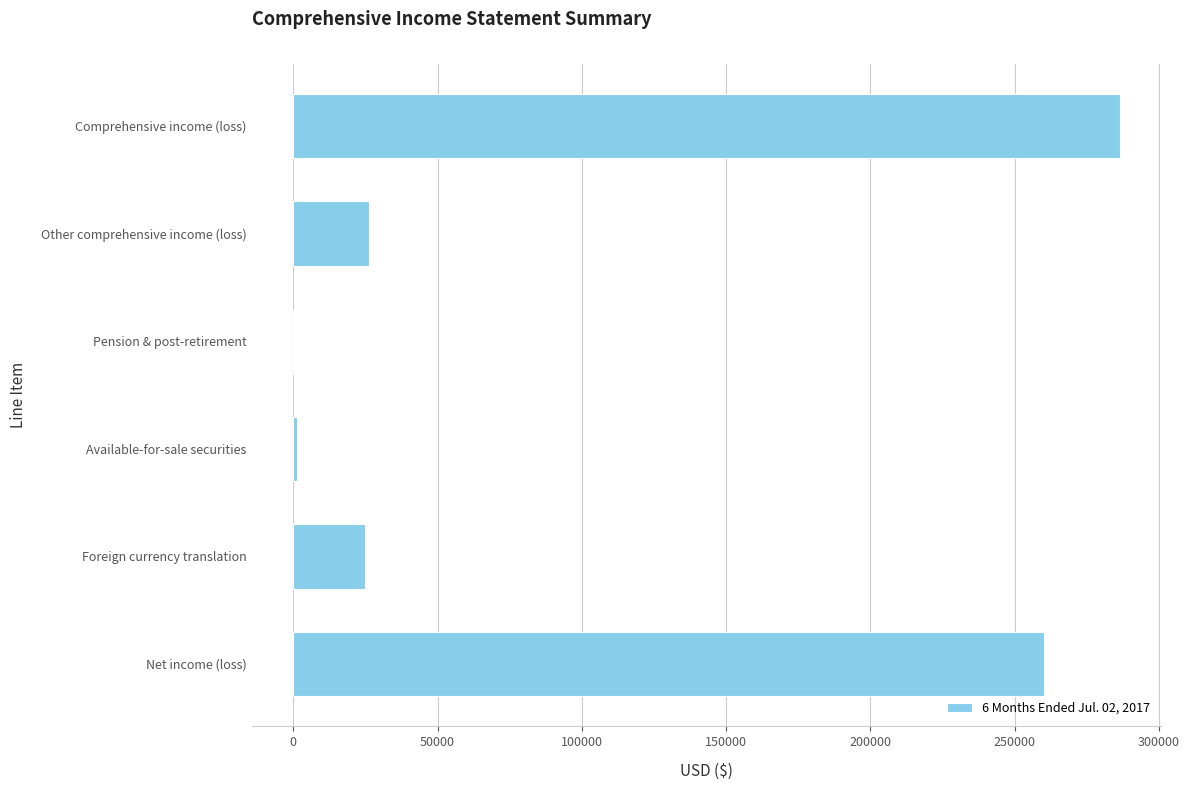

What is the change in value from Net income (loss) to Foreign currency translation?

-235253